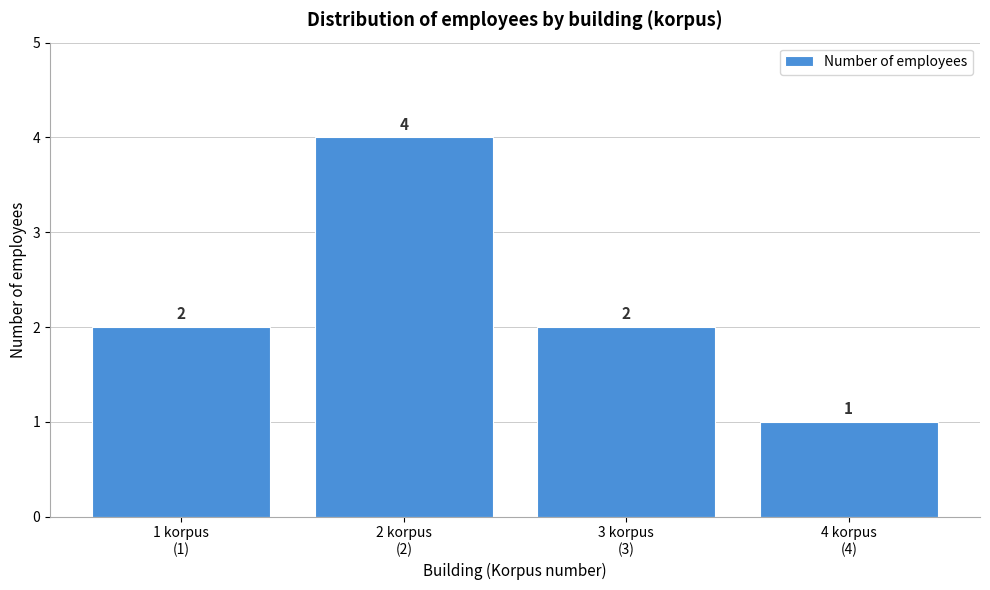

Reading left to right, what are all the values shown in this chart?

2	4	2	1